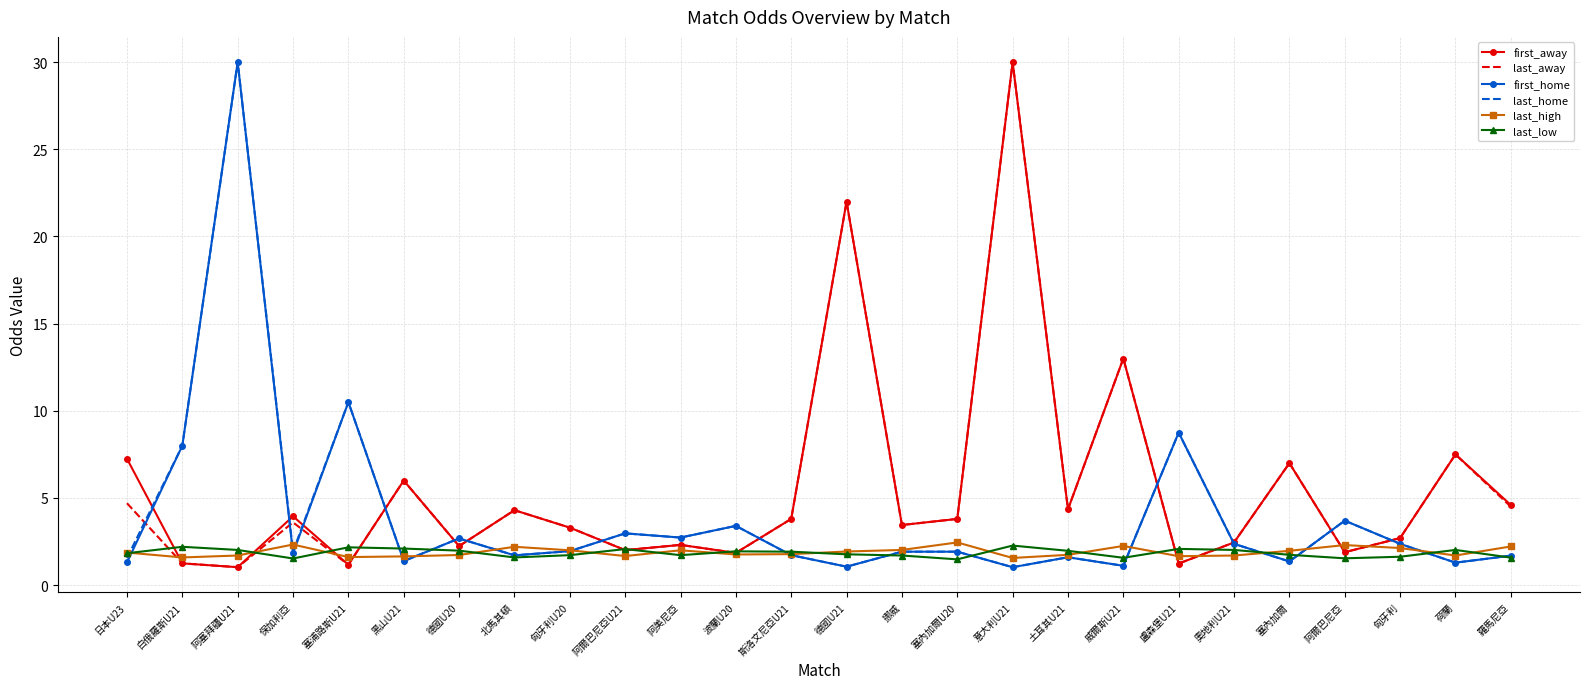

What is the difference between the highest and lowest values at 阿美尼亞?

1.0